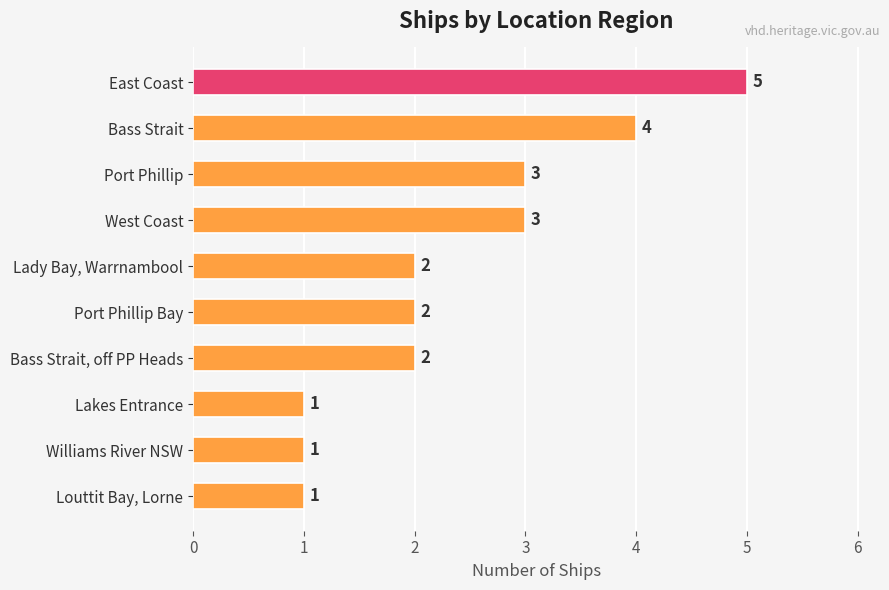

Reading top to bottom, transcribe all the data shown in this chart.

East Coast=5	Bass Strait=4	Port Phillip=3	West Coast=3	Lady Bay, Warrnambool=2	Port Phillip Bay=2	Bass Strait, off PP Heads=2	Lakes Entrance=1	Williams River NSW=1	Louttit Bay, Lorne=1